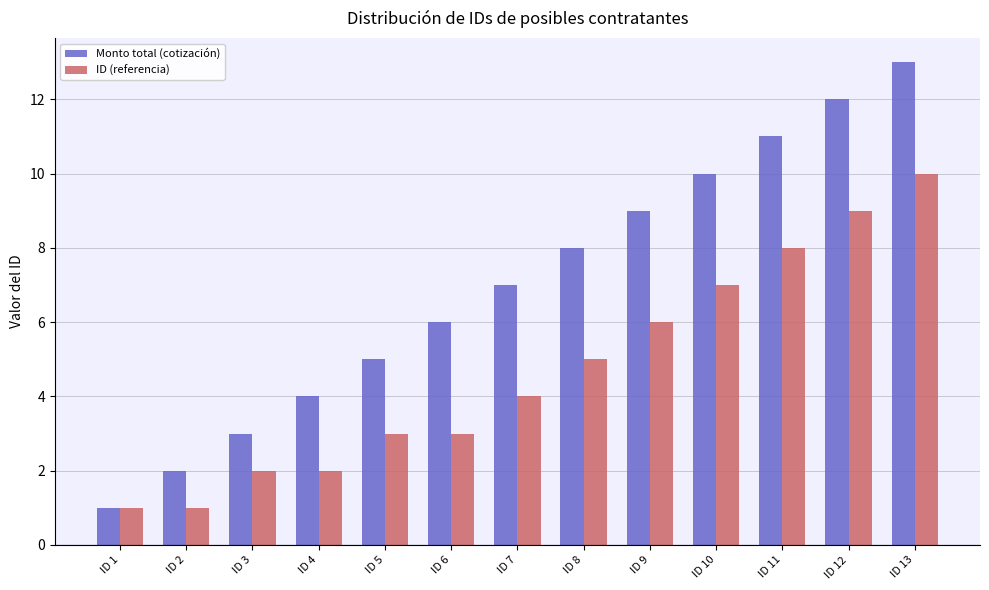

How many values in the Monto total (cotización) series are below 7?

6